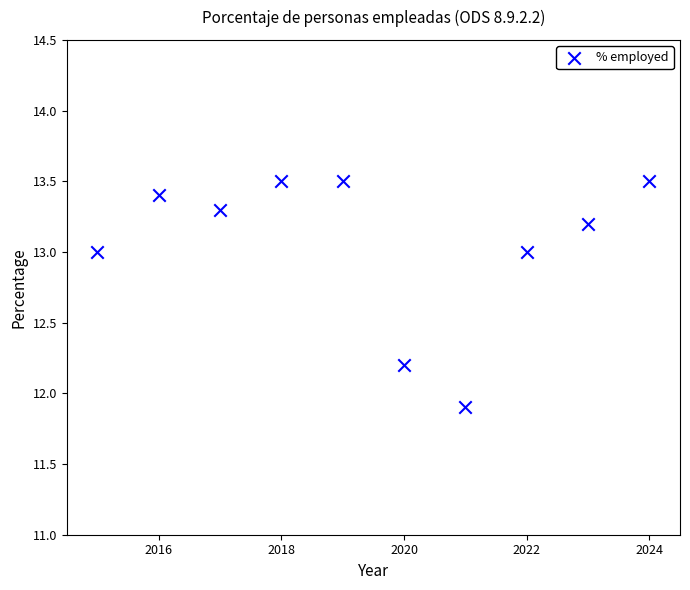

What is the average X value?

2019.5